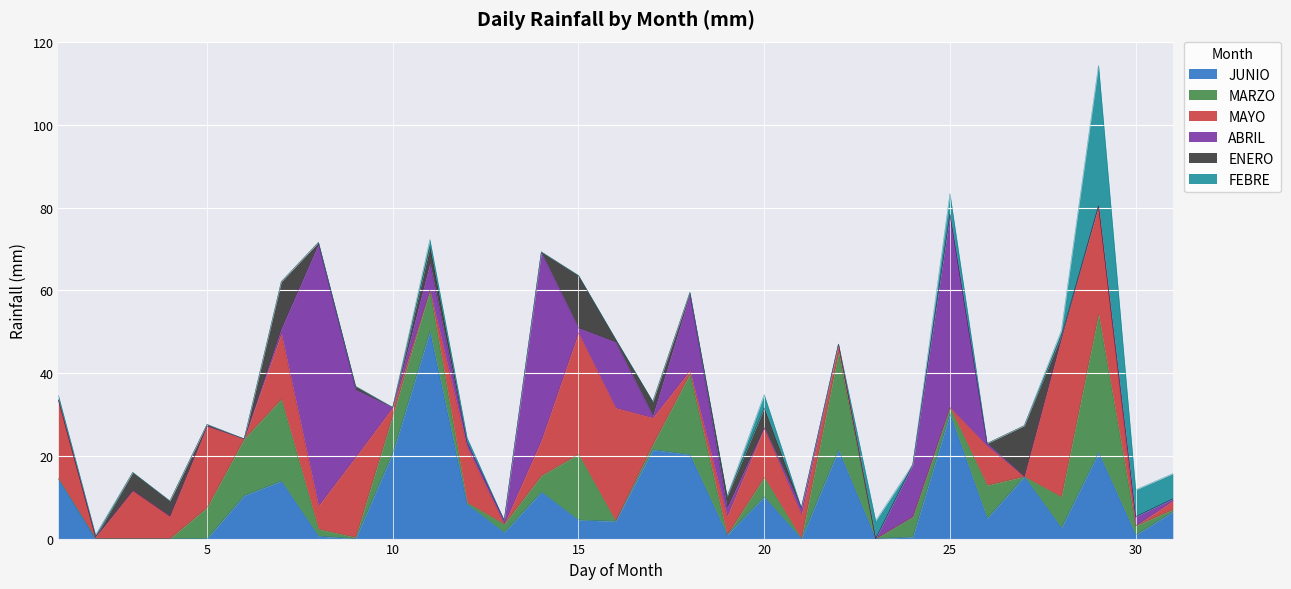

Is it true that MARZO equals 3.5 at 30?

False